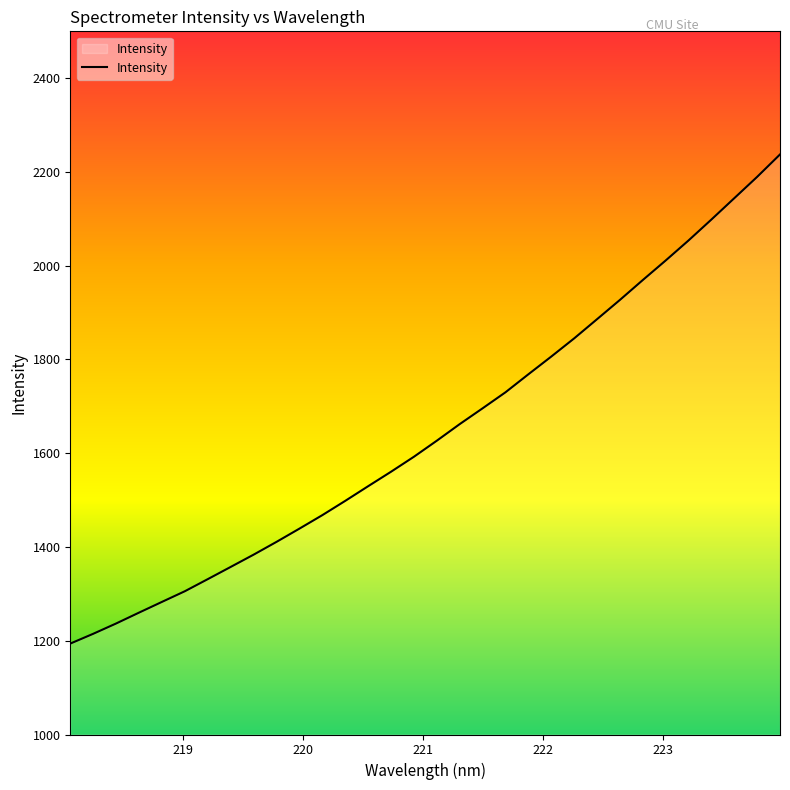

What is the difference between the maximum and minimum values?

1043.4